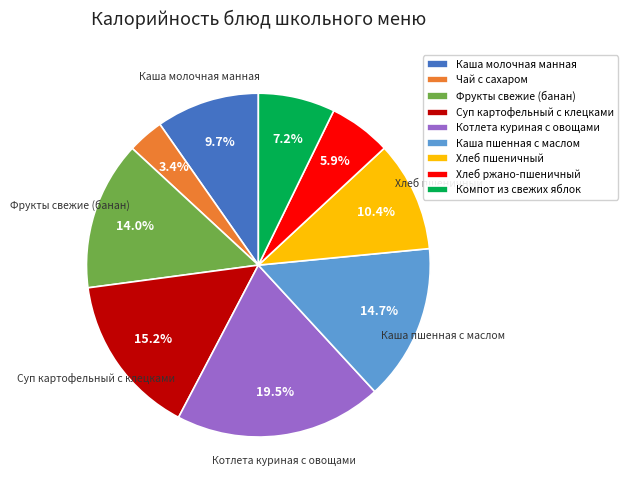

How much of the chart is everything except Фрукты свежие (банан)?

86.0%